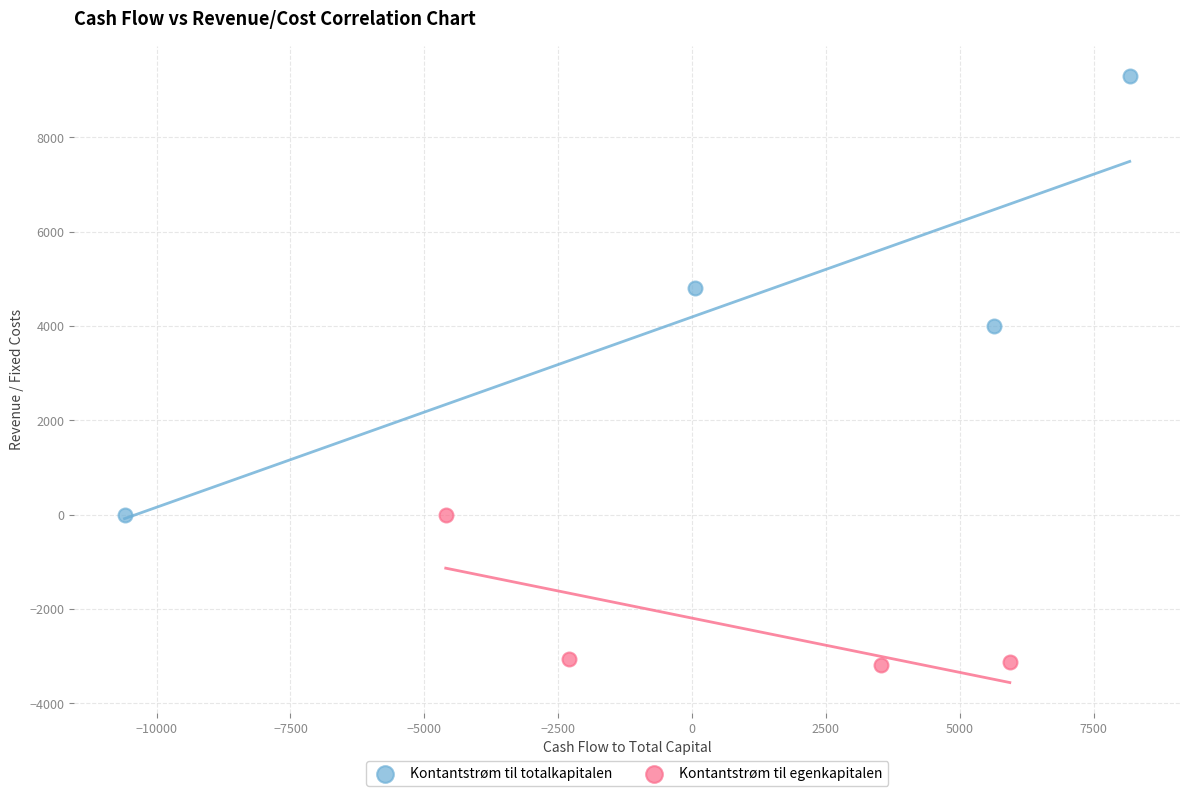

Which series has the largest Y range (max minus min)?

Kontantstrøm til totalkapitalen